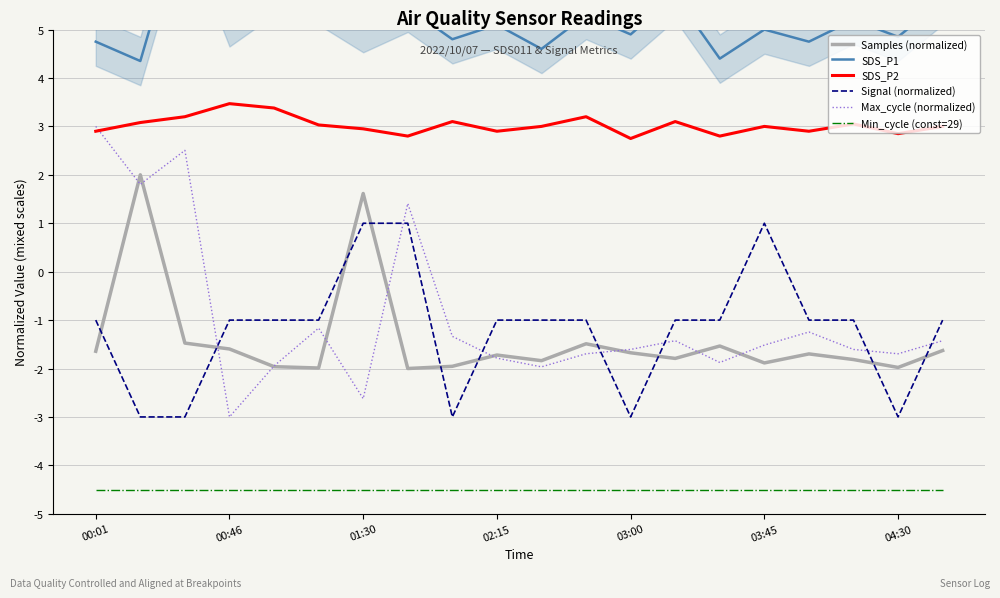

The value of Max_cycle (normalized) at 00:01 is 4.7. True or false?

False